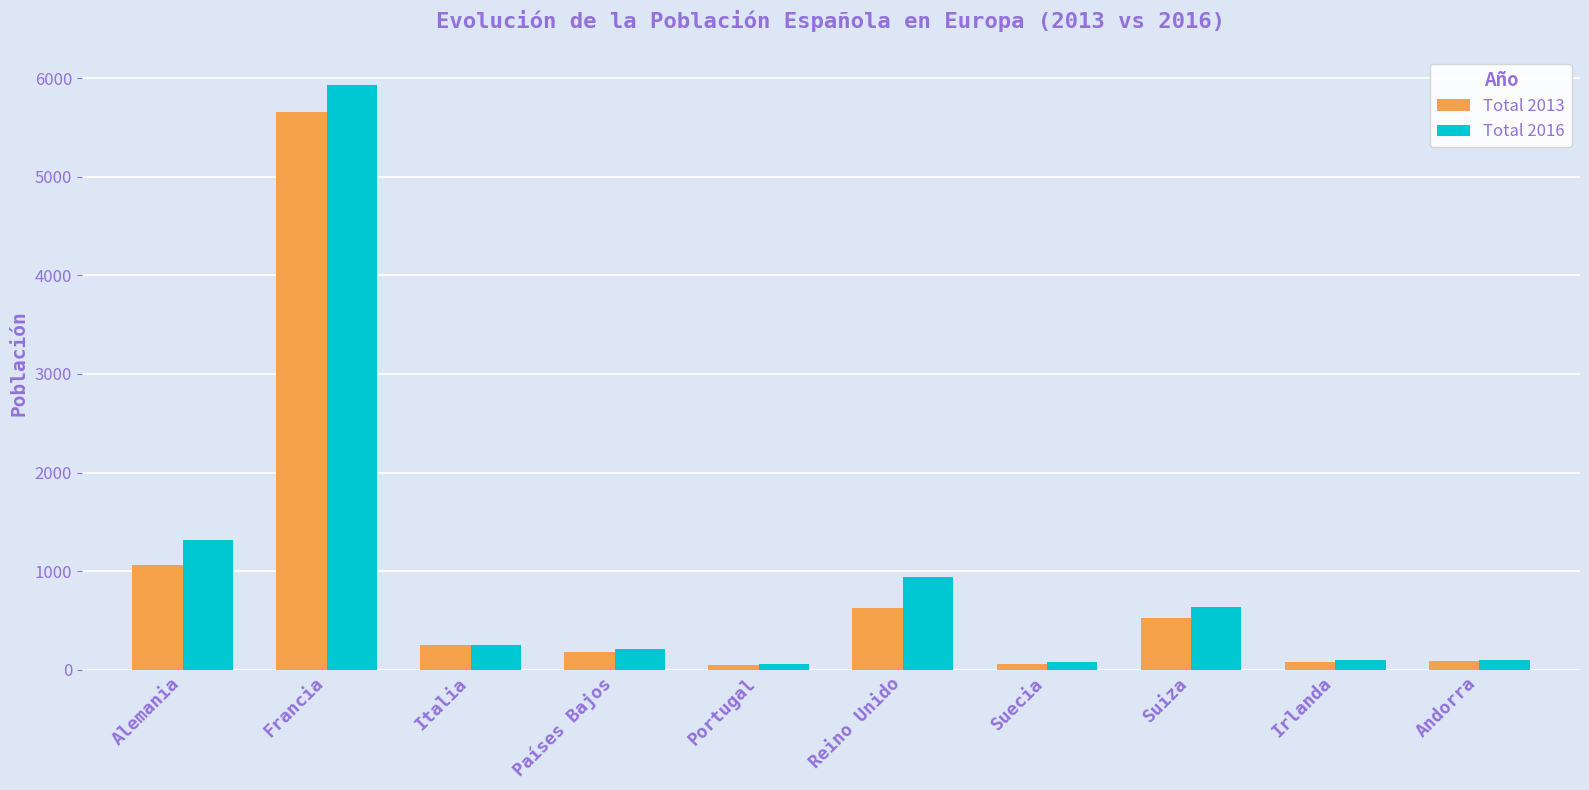

What is the total value across all series at Suecia?

134